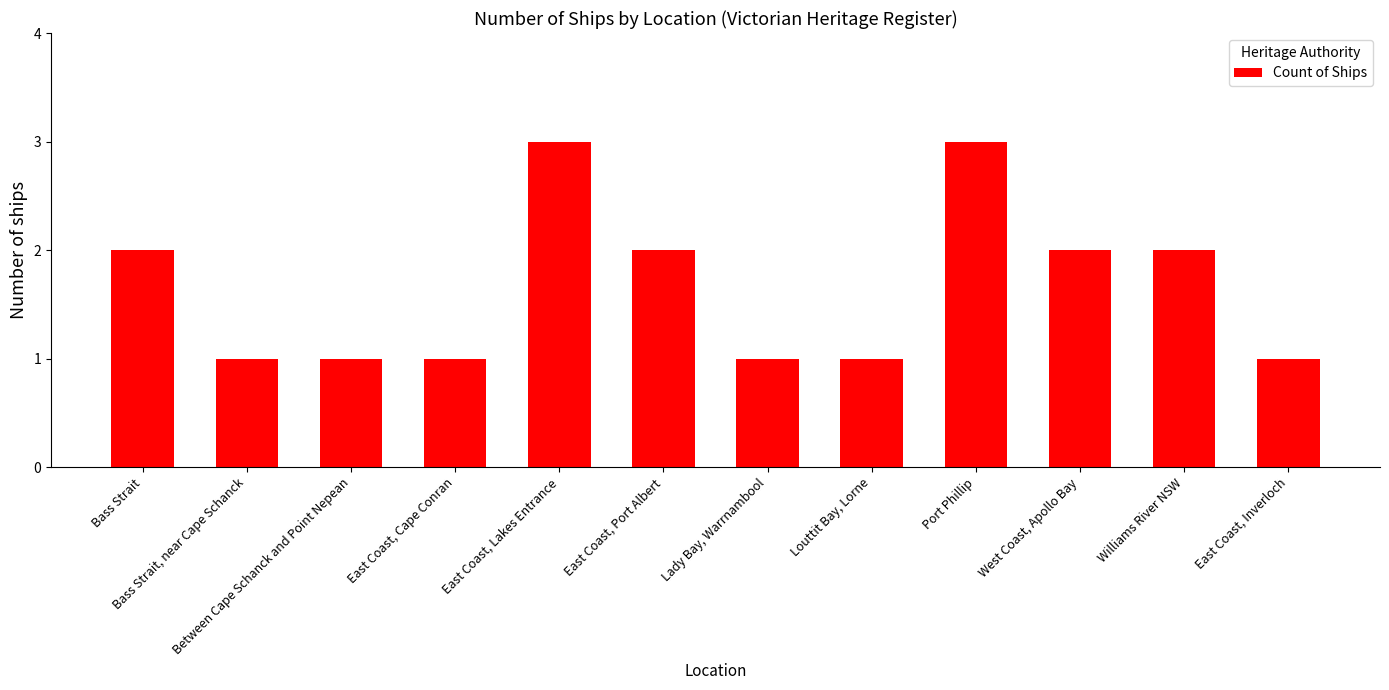

Reading left to right, what are all the values shown in this chart?

Bass Strait=2	Bass Strait, near Cape Schanck=1	Between Cape Schanck and Point Nepean=1	East Coast, Cape Conran=1	East Coast, Lakes Entrance=3	East Coast, Port Albert=2	Lady Bay, Warrnambool=1	Louttit Bay, Lorne=1	Port Phillip=3	West Coast, Apollo Bay=2	Williams River NSW=2	East Coast, Inverloch=1